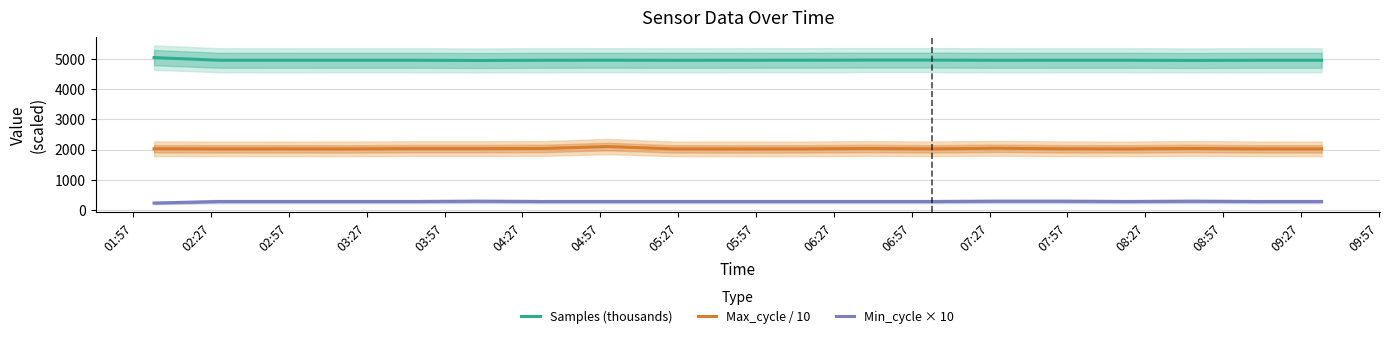

What is the sum of all Samples (thousands) values?

94199.0